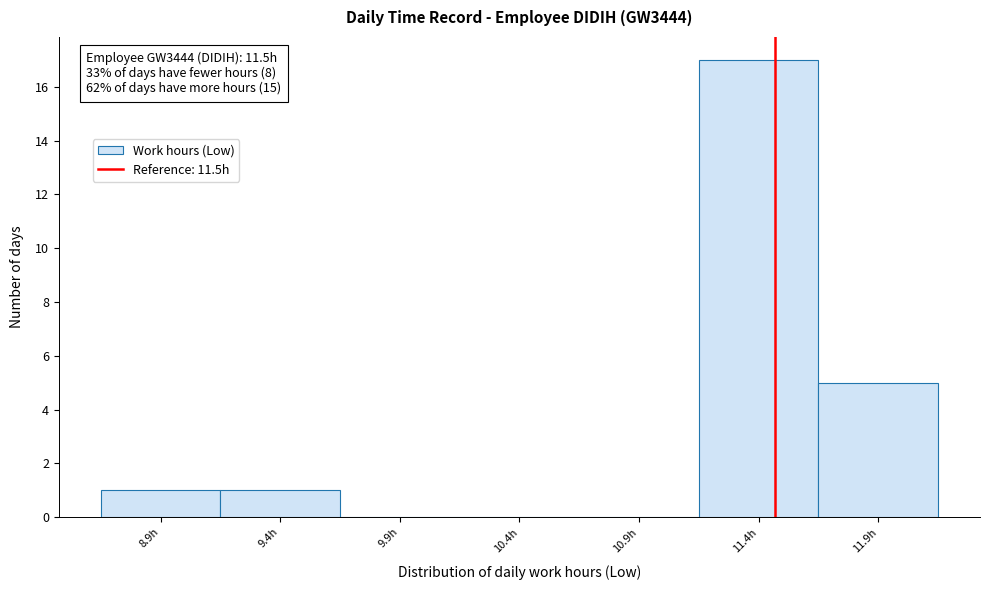

Which range on the x-axis has the tallest bar?

11.18 to 11.68